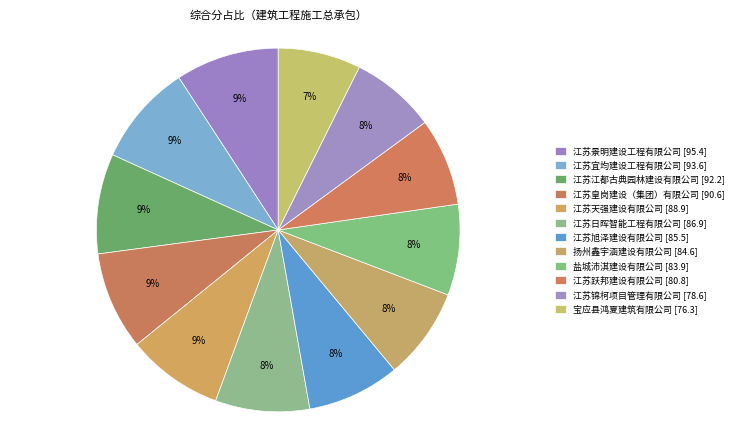

How much of the chart is everything except 扬州鑫宇涵建设有限公司?

91.8%